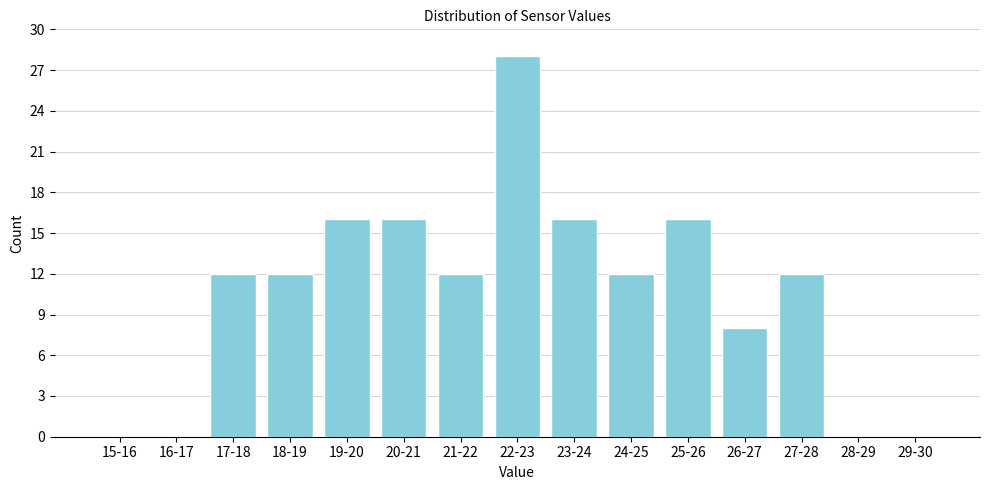

Reading left to right, extract all data points from this chart.

15-16=0	16-17=0	17-18=12	18-19=12	19-20=16	20-21=16	21-22=12	22-23=28	23-24=16	24-25=12	25-26=16	26-27=8	27-28=12	28-29=0	29-30=0